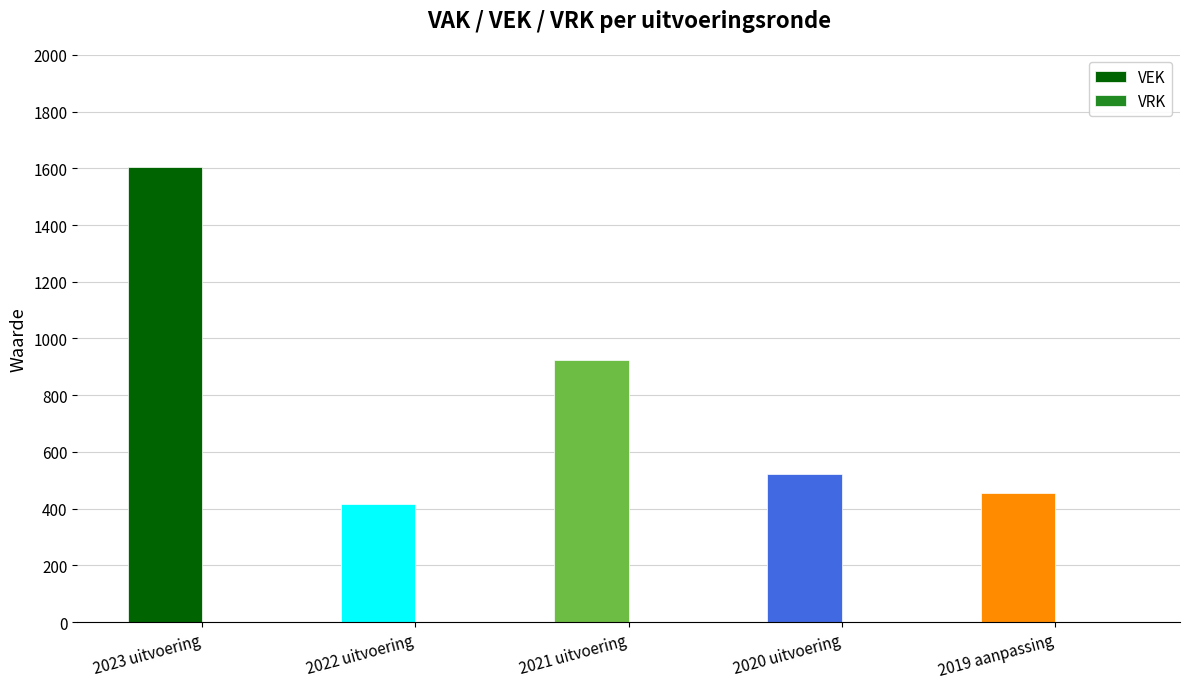

Approximately how many times larger is the value at 2023 uitvoering compared to 2020 uitvoering?

3.1